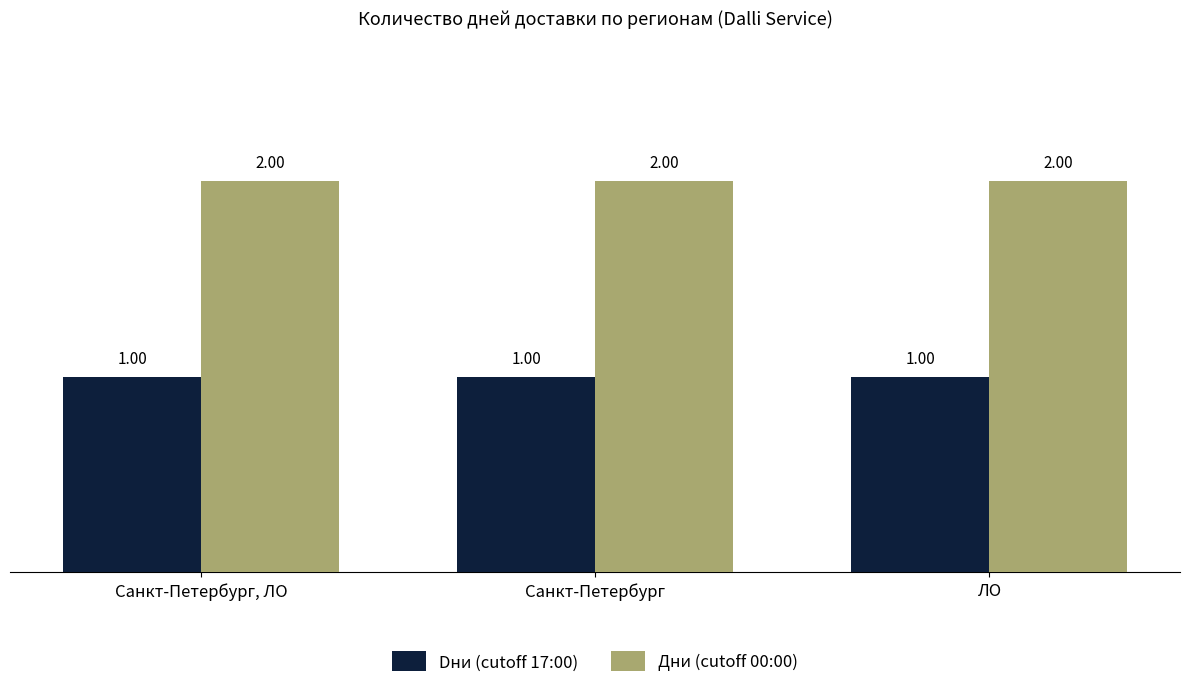

Reading left to right, what are all the values shown in this chart?

Dни (cutoff 17:00): 1	1	1
Дни (cutoff 00:00): 2	2	2